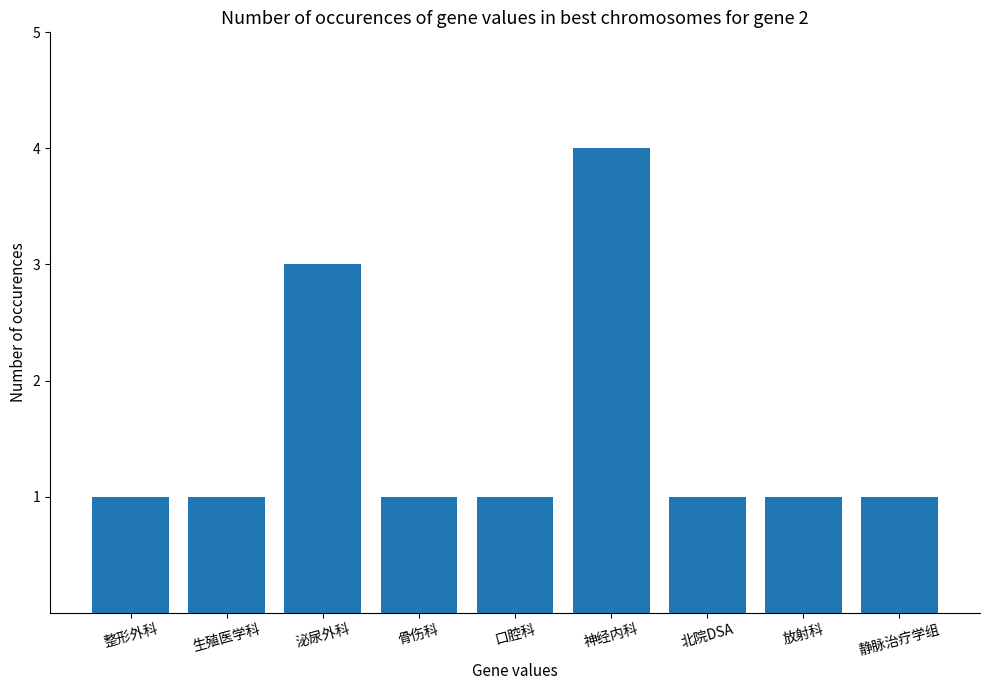

Is it true that the value at 生殖医学科 is 1?

True